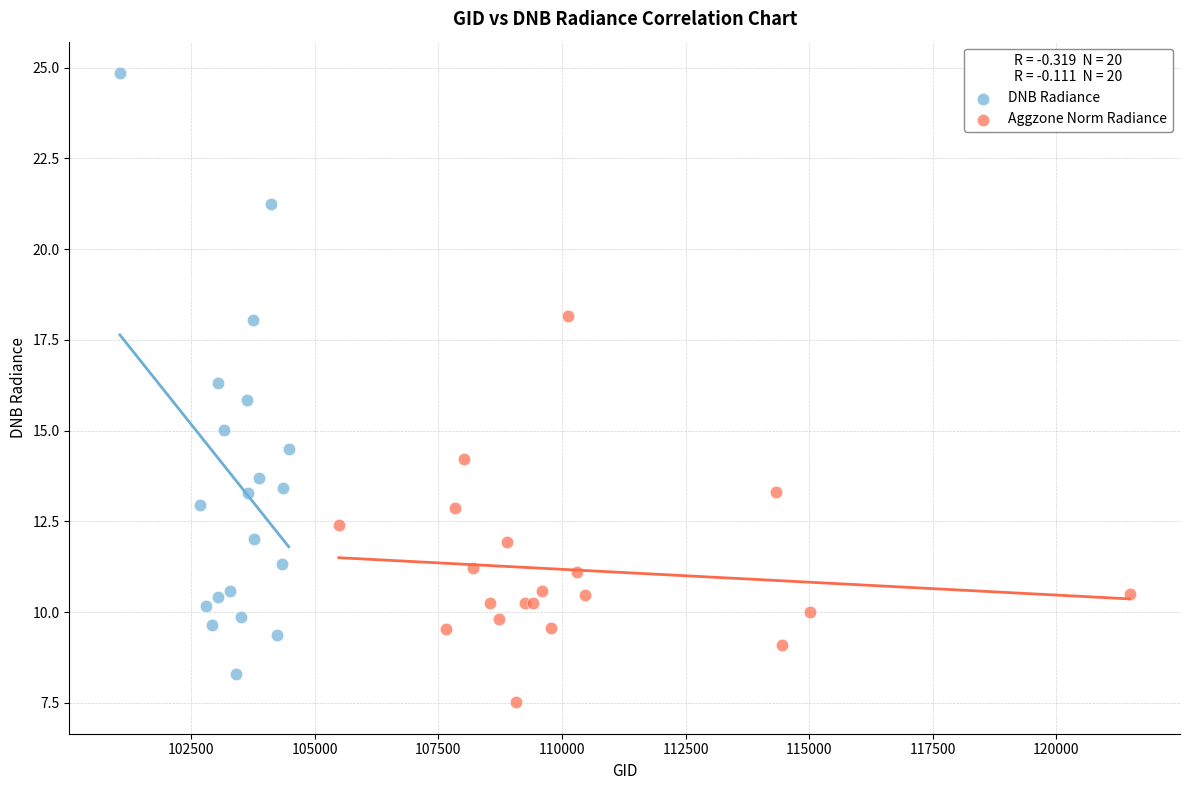

Which series reaches the minimum Y coordinate?

Aggzone Norm Radiance